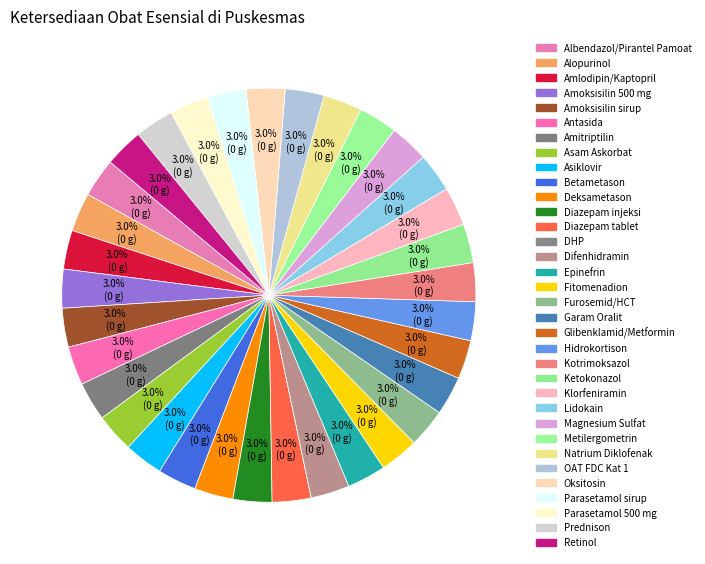

To the nearest percent, what portion does Asiklovir represent?

3%